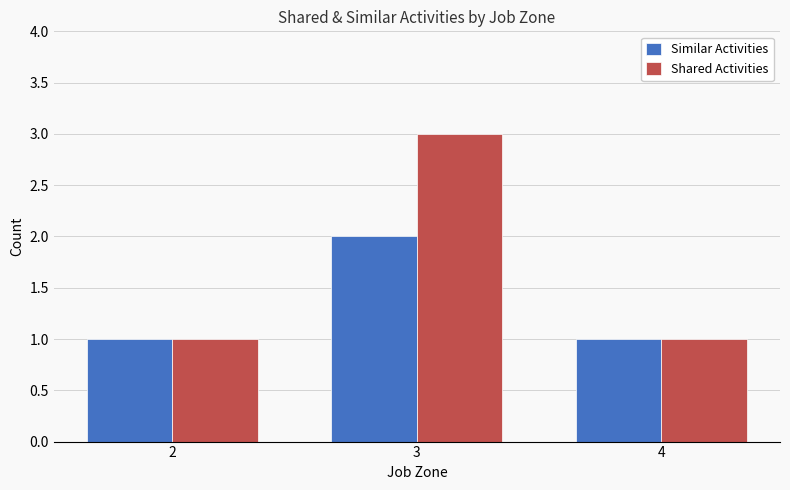

What is the maximum value shown in the chart?

3